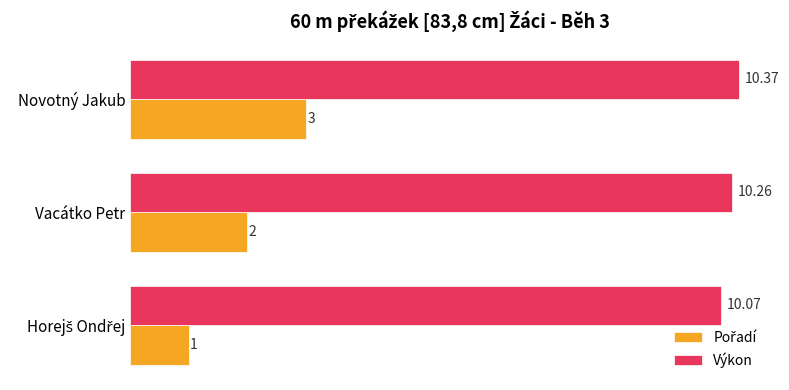

What is the greatest value displayed?

10.4